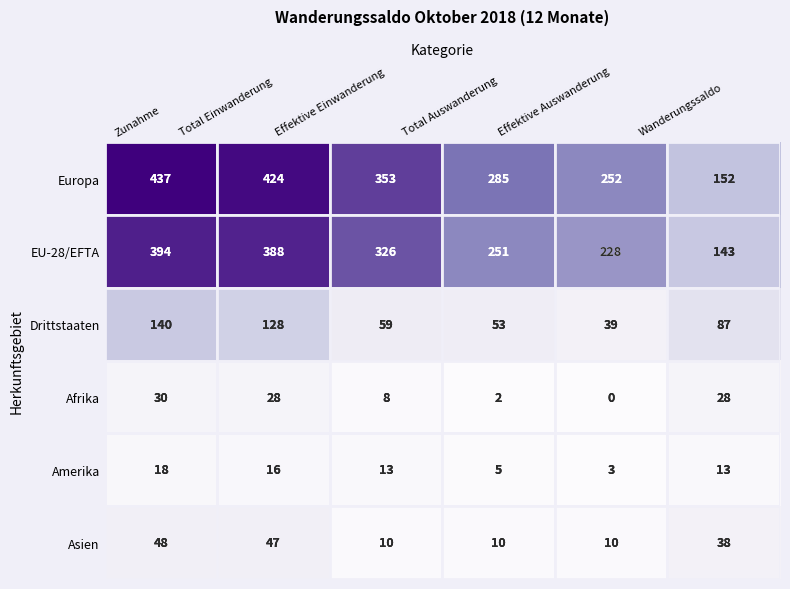

Rank the series at Effektive Einwanderung from highest to lowest value.

Europa, EU-28/EFTA, Drittstaaten, Amerika, Asien, Afrika